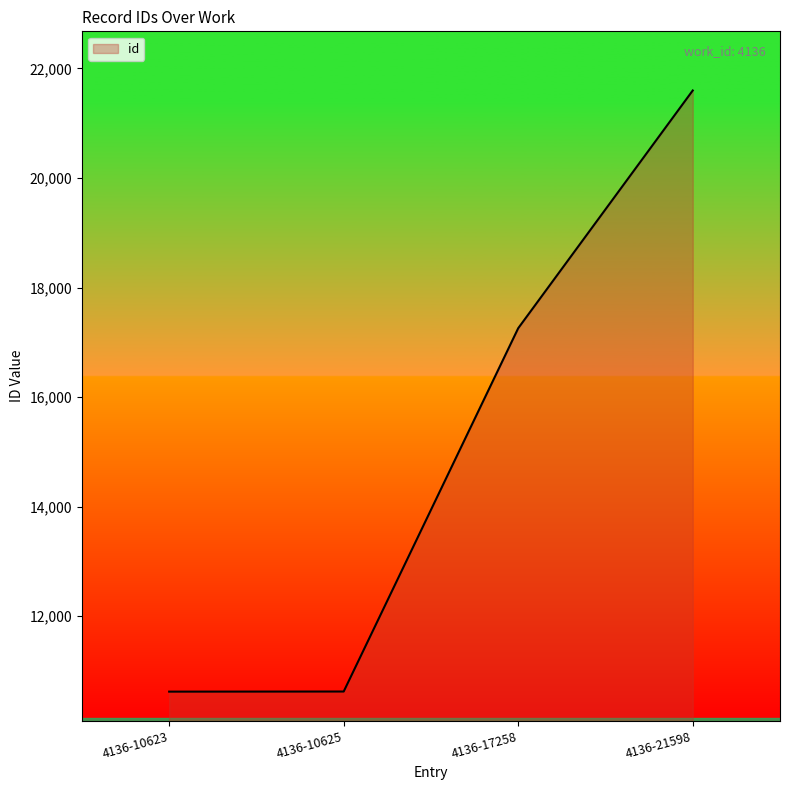

True or false: the data shows 21598 at 4136-21598.

True